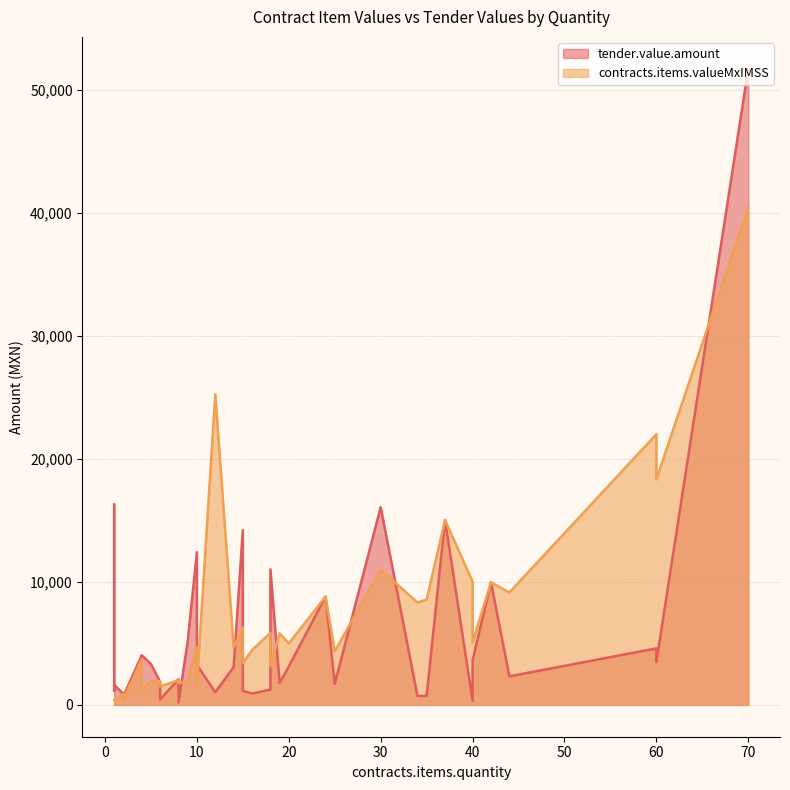

After their last crossing, which series has the higher values: contracts.items.valueMxIMSS or tender.value.amount?

tender.value.amount